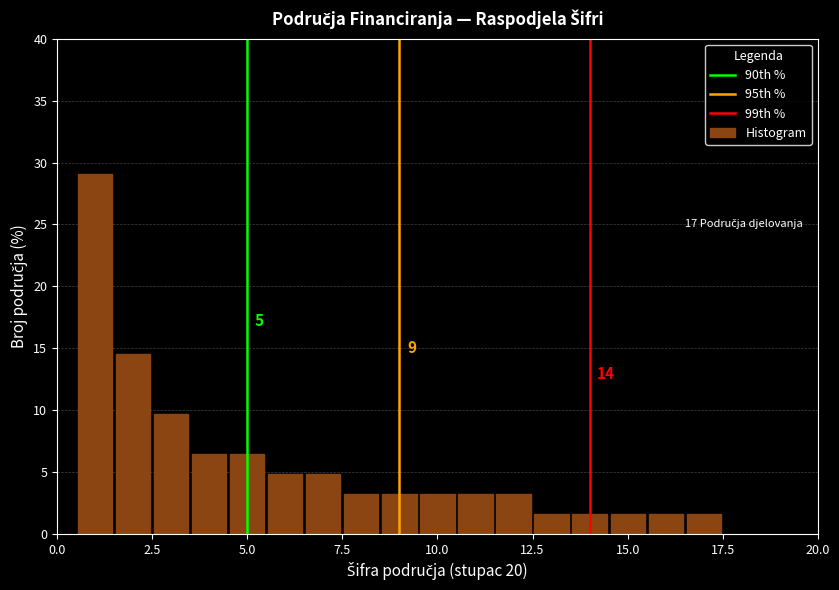

Around what value on the x-axis is the tallest bar? Give the approximate position of its centre, as read against the axis.

1.0